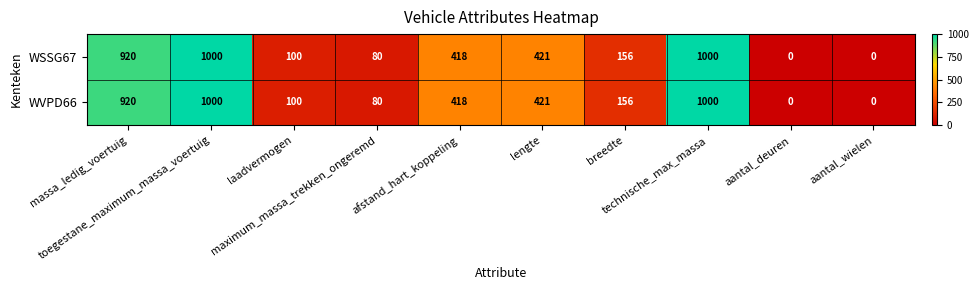

What is the maximum value for WVPD66?

1000